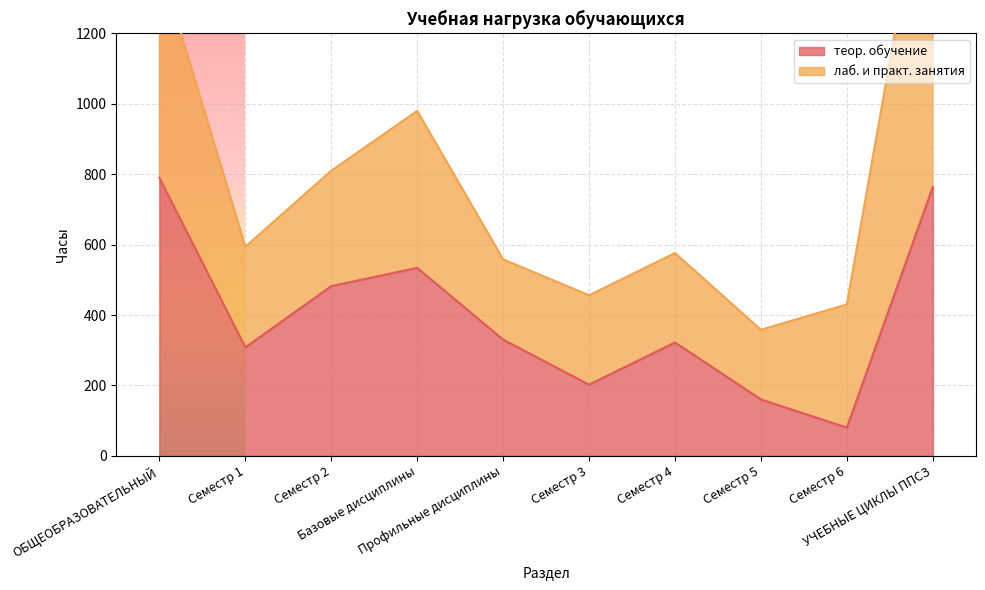

What is the value of the 5th point from the left?

330